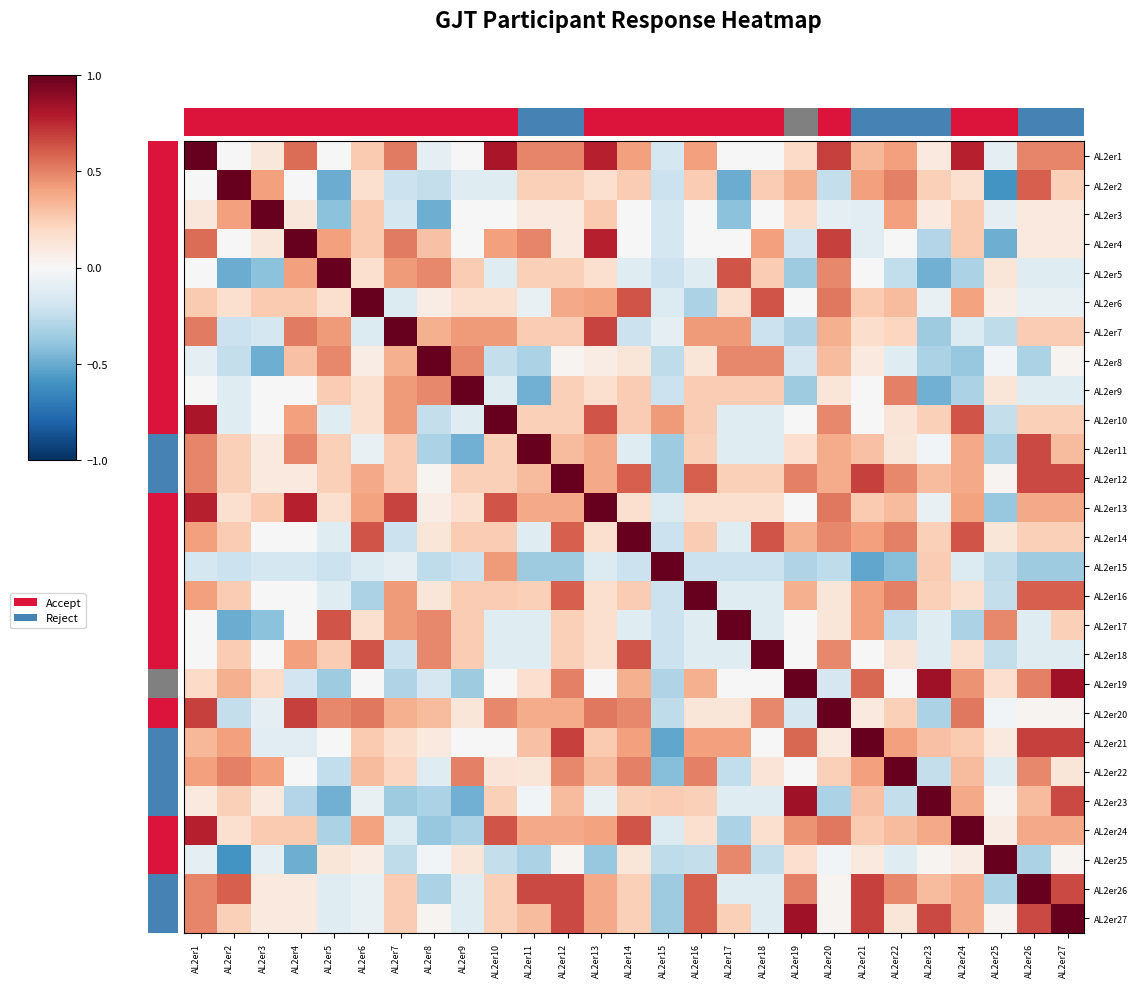

At which category is the sum across all series the highest?

AL2er12